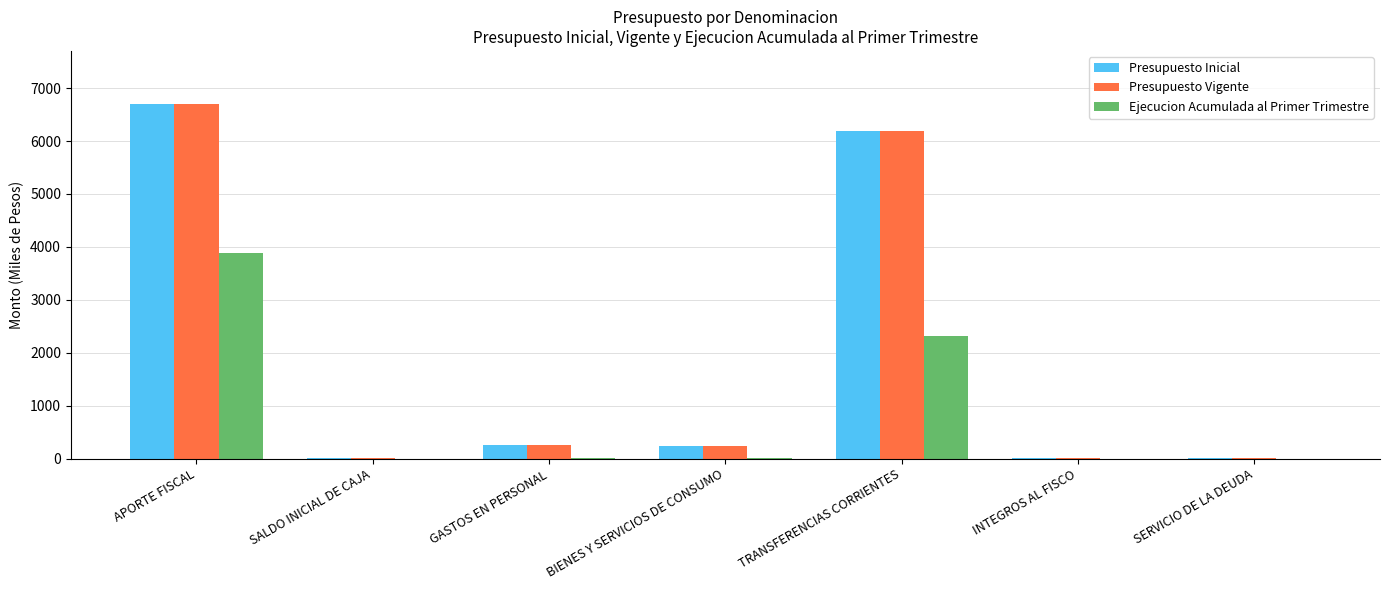

Read the Presupuesto Vigente value at SALDO INICIAL DE CAJA.

10